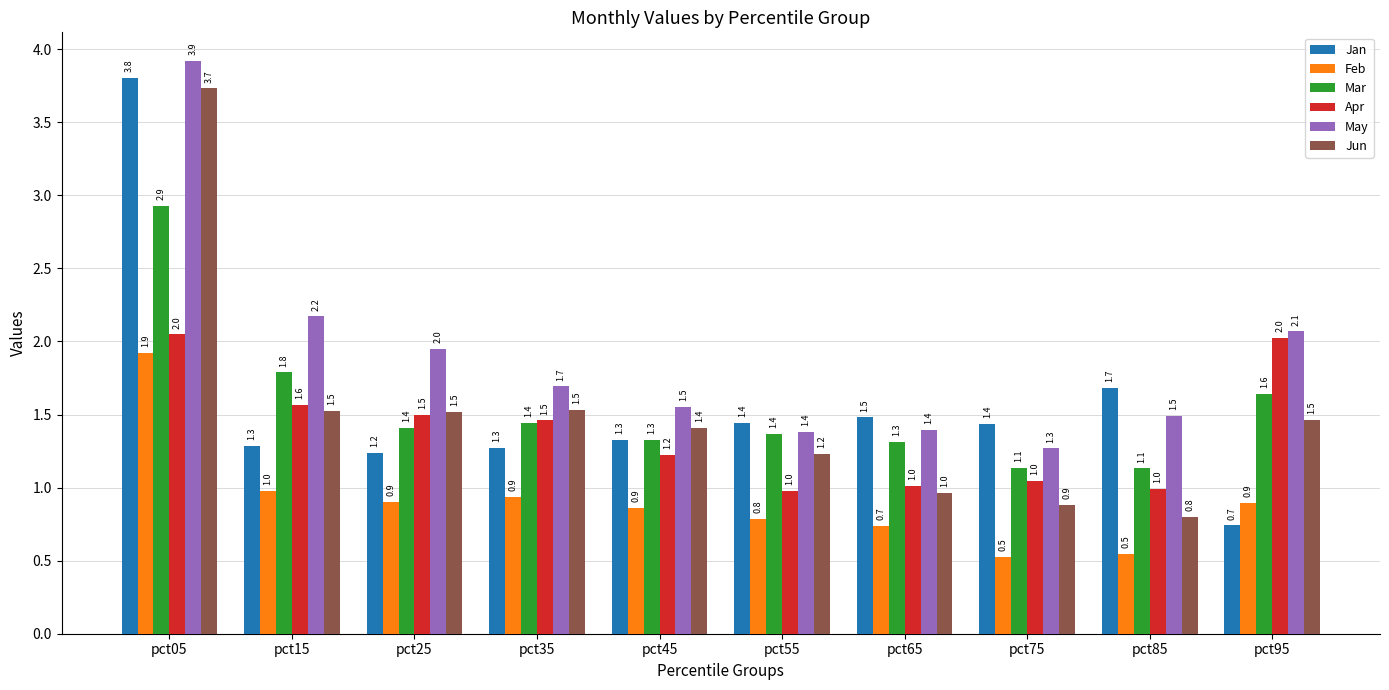

At which category is the sum across all series the highest?

pct05